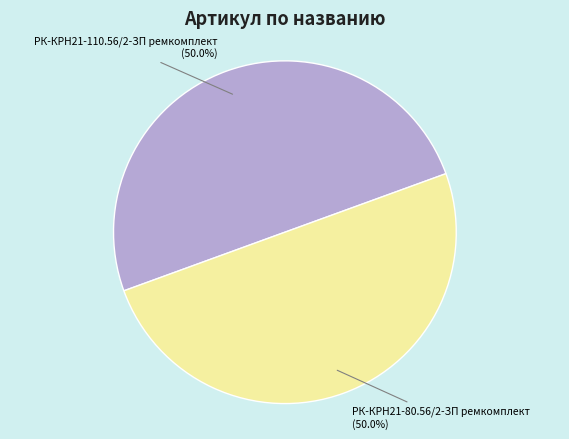

Is the sum of РК-КРН21-110.56/2-ЗП ремкомплект and РК-КРН21-80.56/2-ЗП ремкомплект greater than half?

Yes